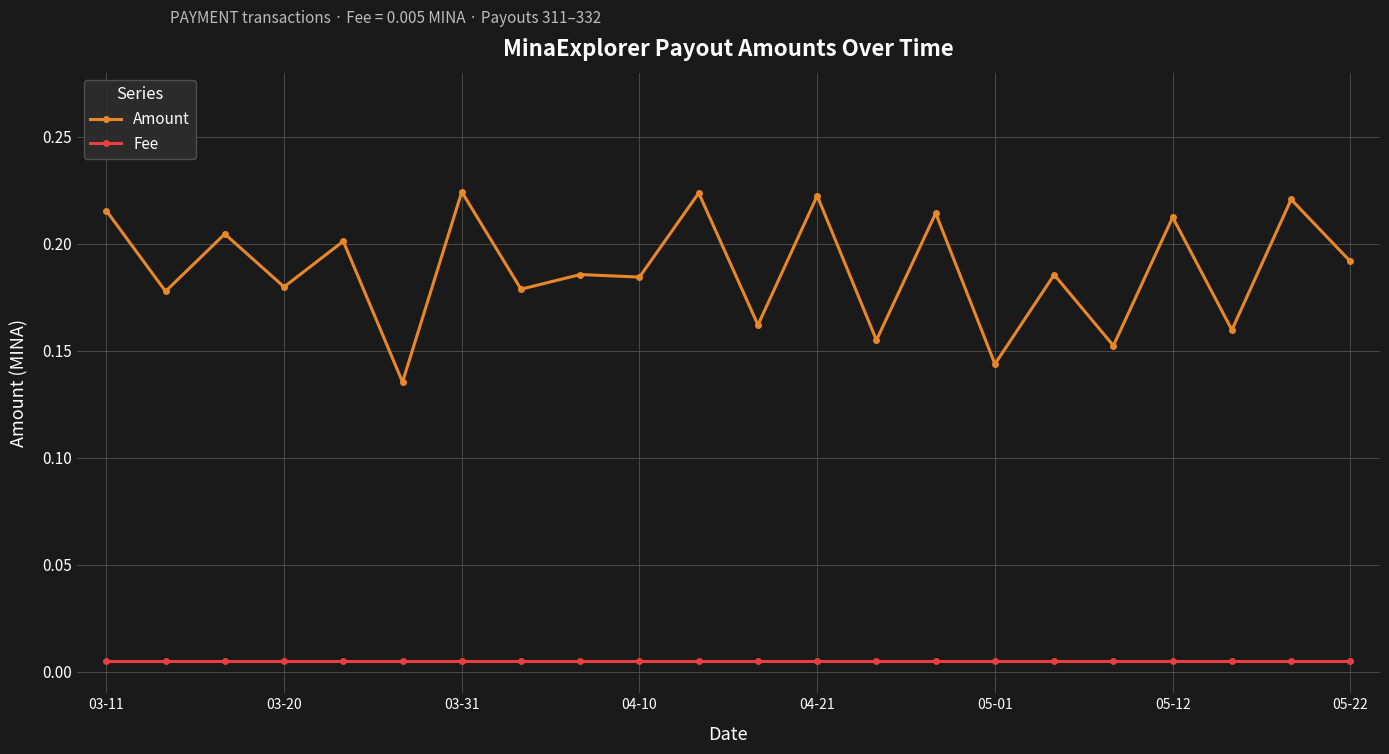

Which series has the widest spread of values?

Amount